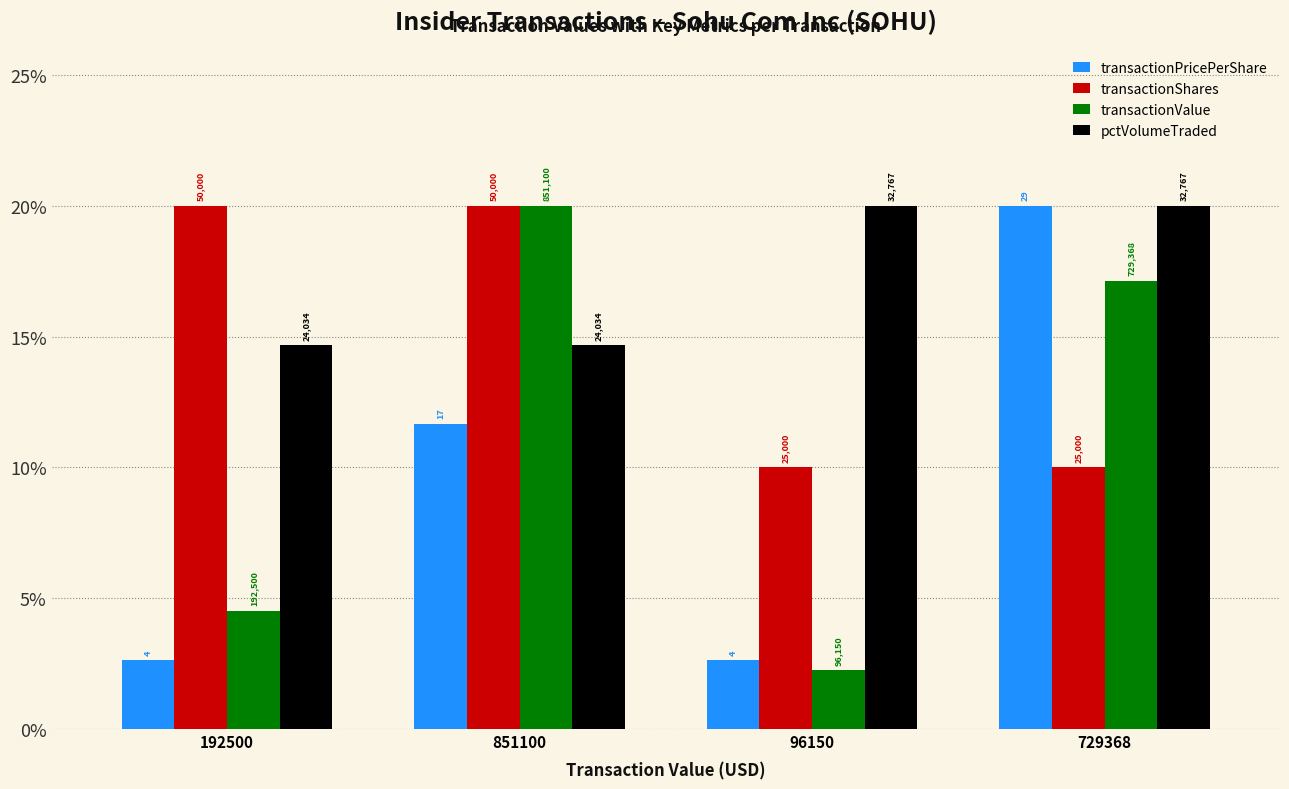

How many bars are there in total?

16